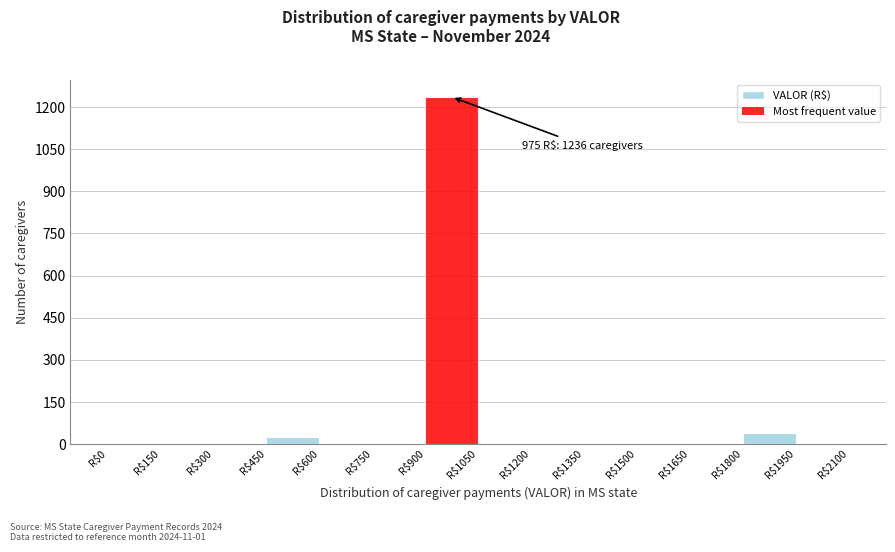

Over which range of the x-axis is the bar tallest?

900 to 1050